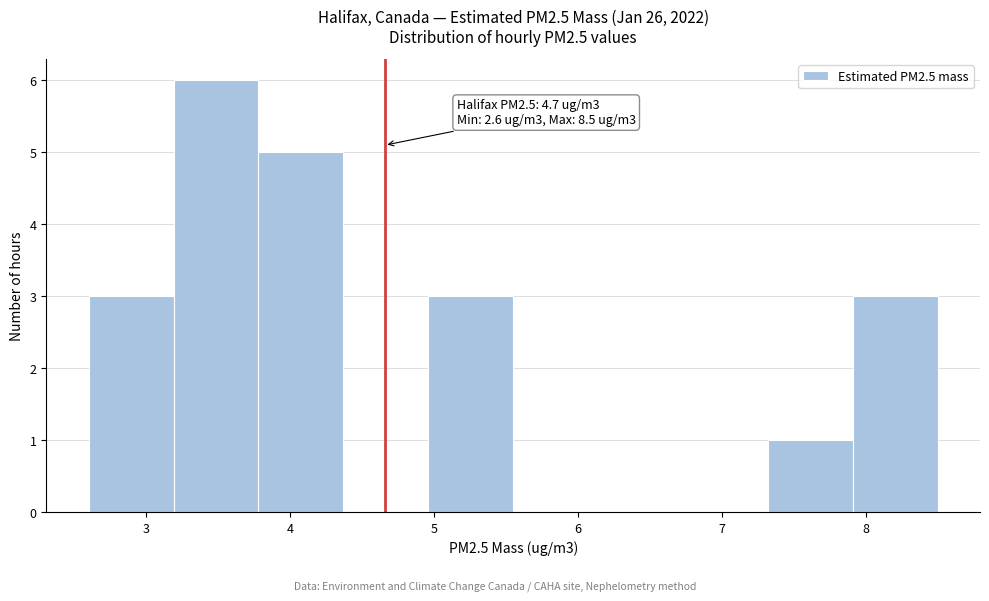

Which range on the x-axis has the tallest bar?

3.19 to 3.78